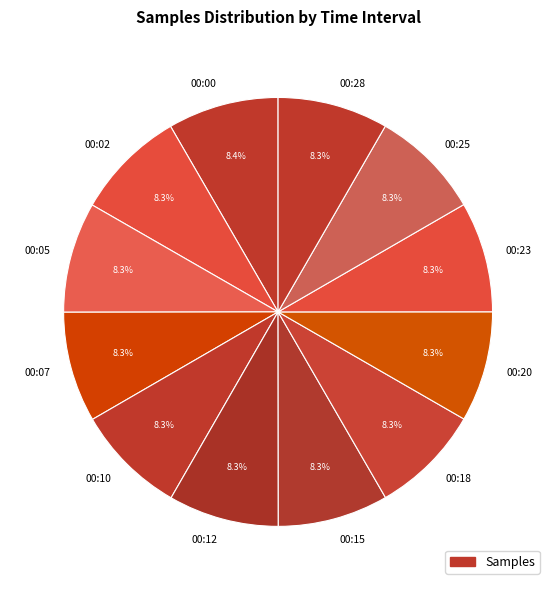

Approximately how many times larger is the value at 00:12 compared to 00:05?

1.0